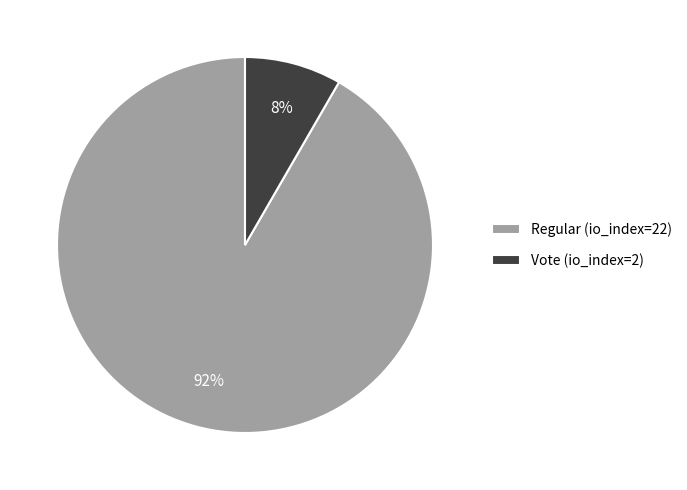

Is it true that Vote (io_index=2) is 8% of the pie?

True